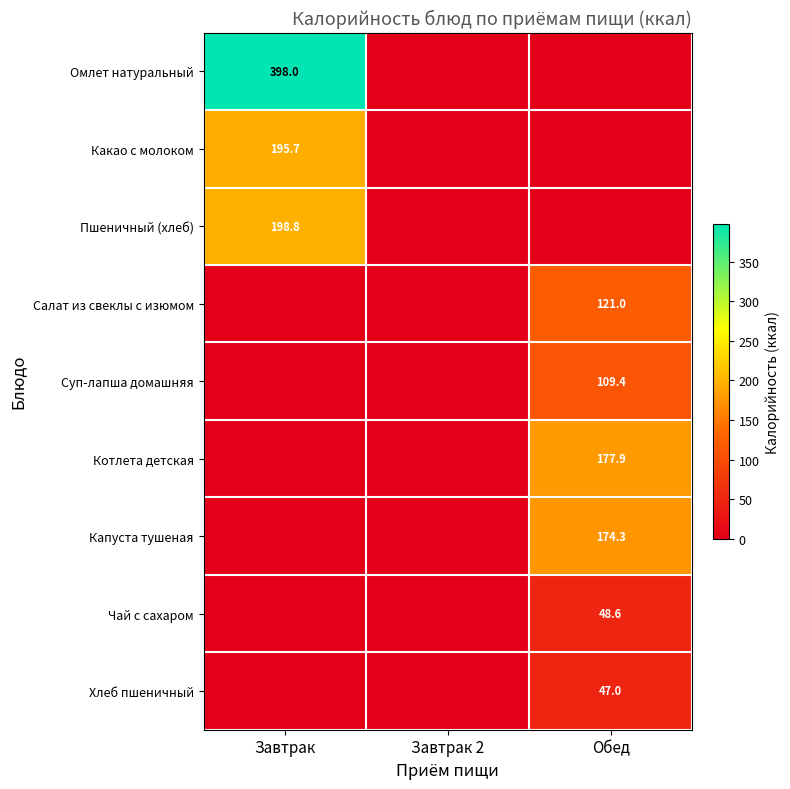

True or false: Пшеничный (хлеб) has a value of 198.8 at Завтрак.

True